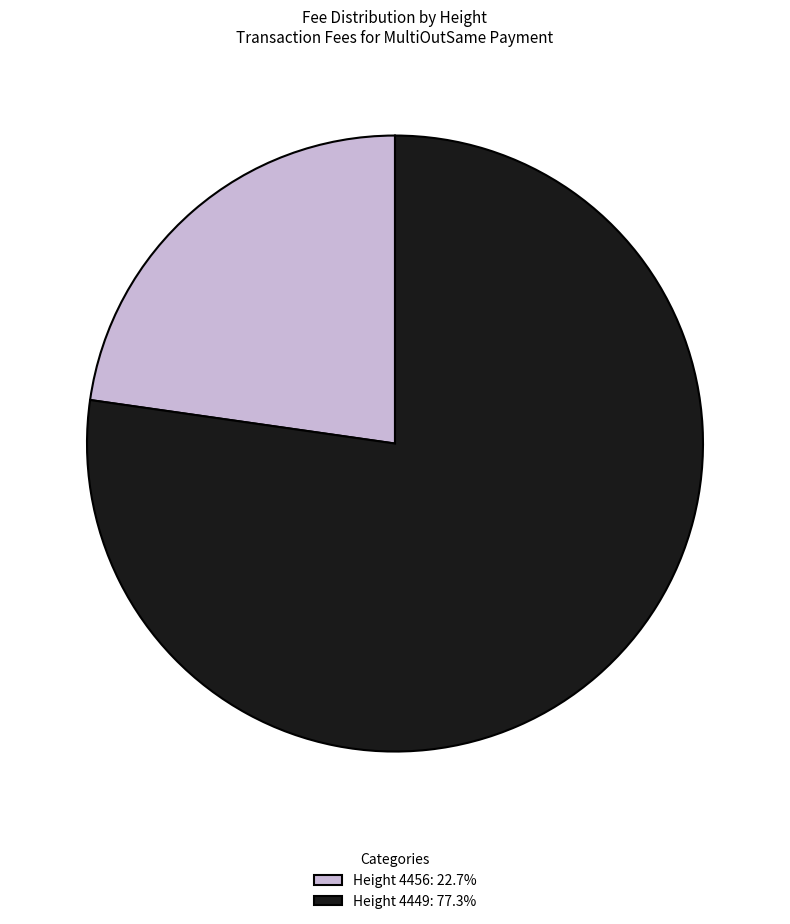

Does Height 4449: 77.3% represent more than half of the total?

Yes